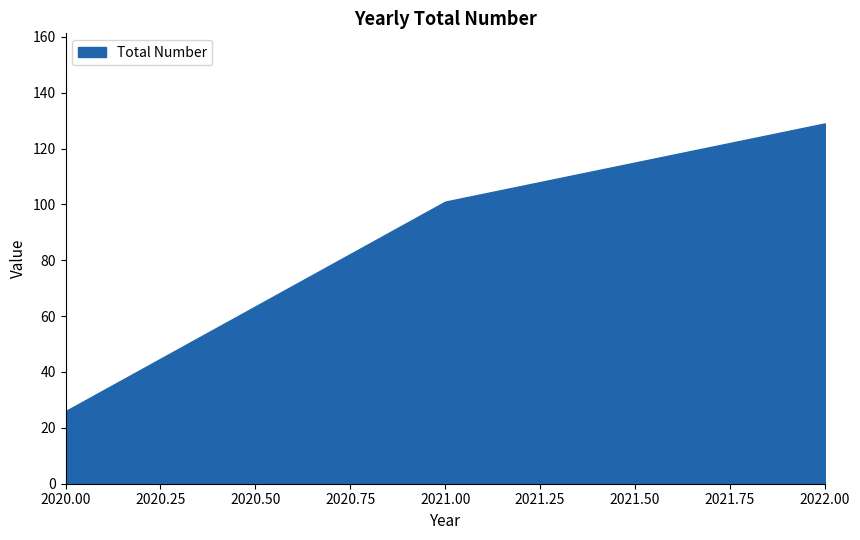

True or false: the data shows 101 at 2021.

True